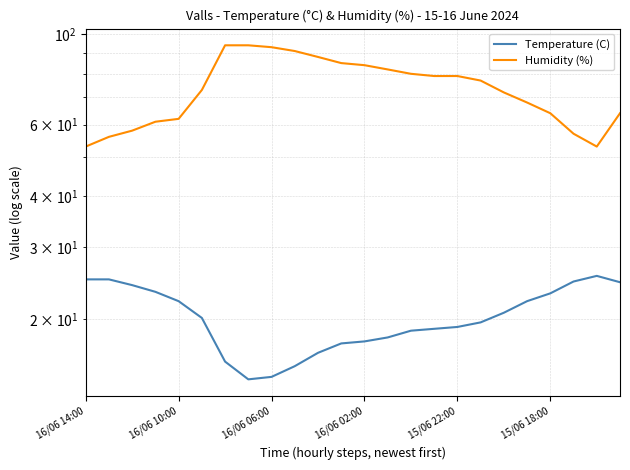

Where is Humidity (%) nearest to the value 73?

15/06 18:00